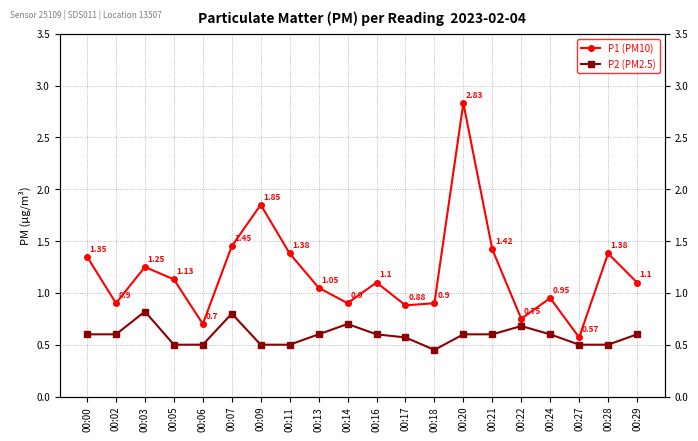

What is the sum of the P1 (PM10) values at 00:07 and 00:18?

2.4